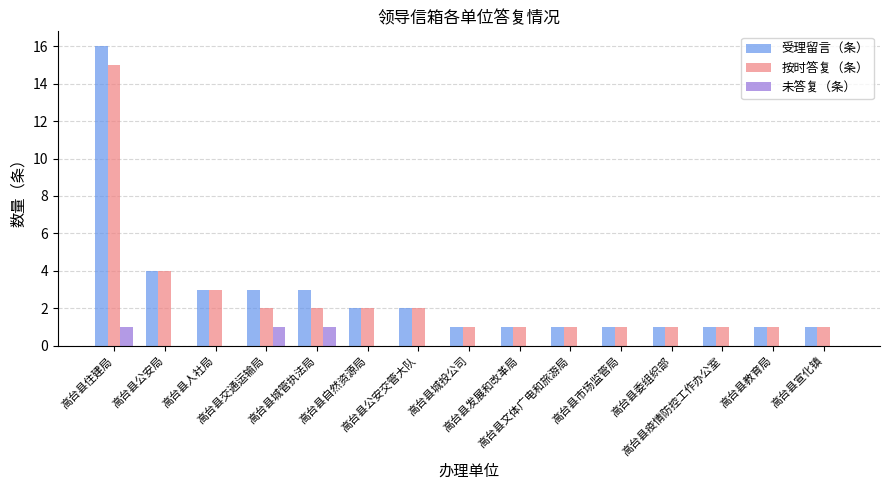

Reading left to right, list all the values displayed in this chart.

受理留言（条）: 16	4	3	3	3	2	2	1	1	1	1	1	1	1	1
按时答复（条）: 15	4	3	2	2	2	2	1	1	1	1	1	1	1	1
未答复（条）: 1	0	0	1	1	0	0	0	0	0	0	0	0	0	0